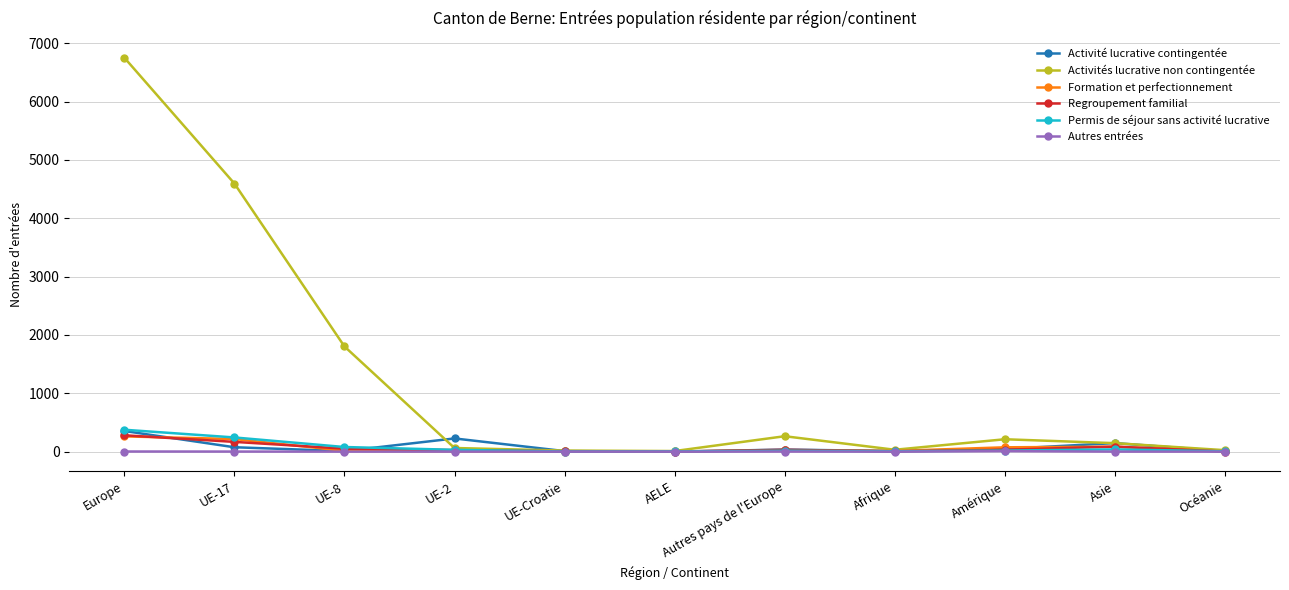

What is the highest value of the Activités lucrative non contingentée series?

6753